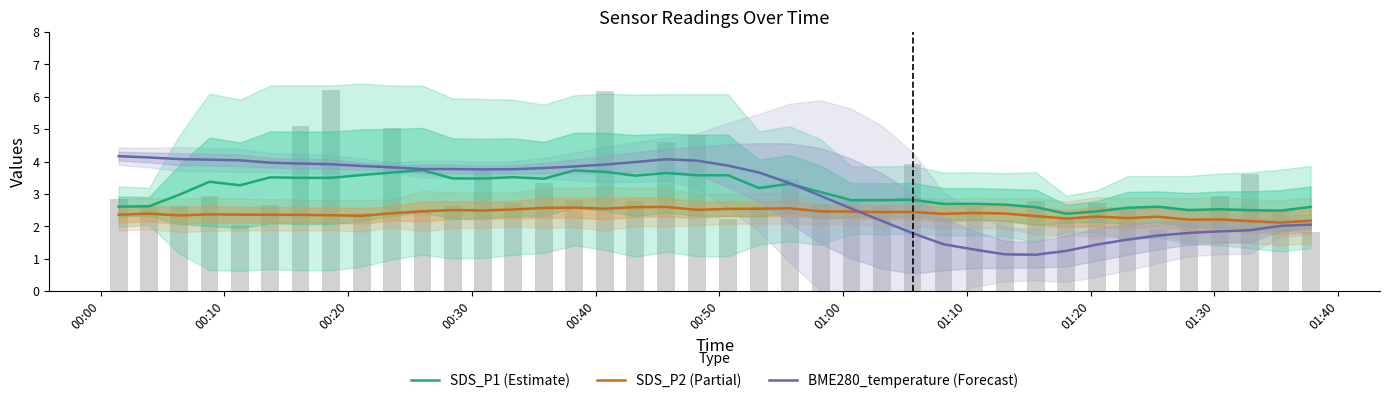

Is it true that SDS_P2 (Partial) equals 2.4 at 00:40?

True